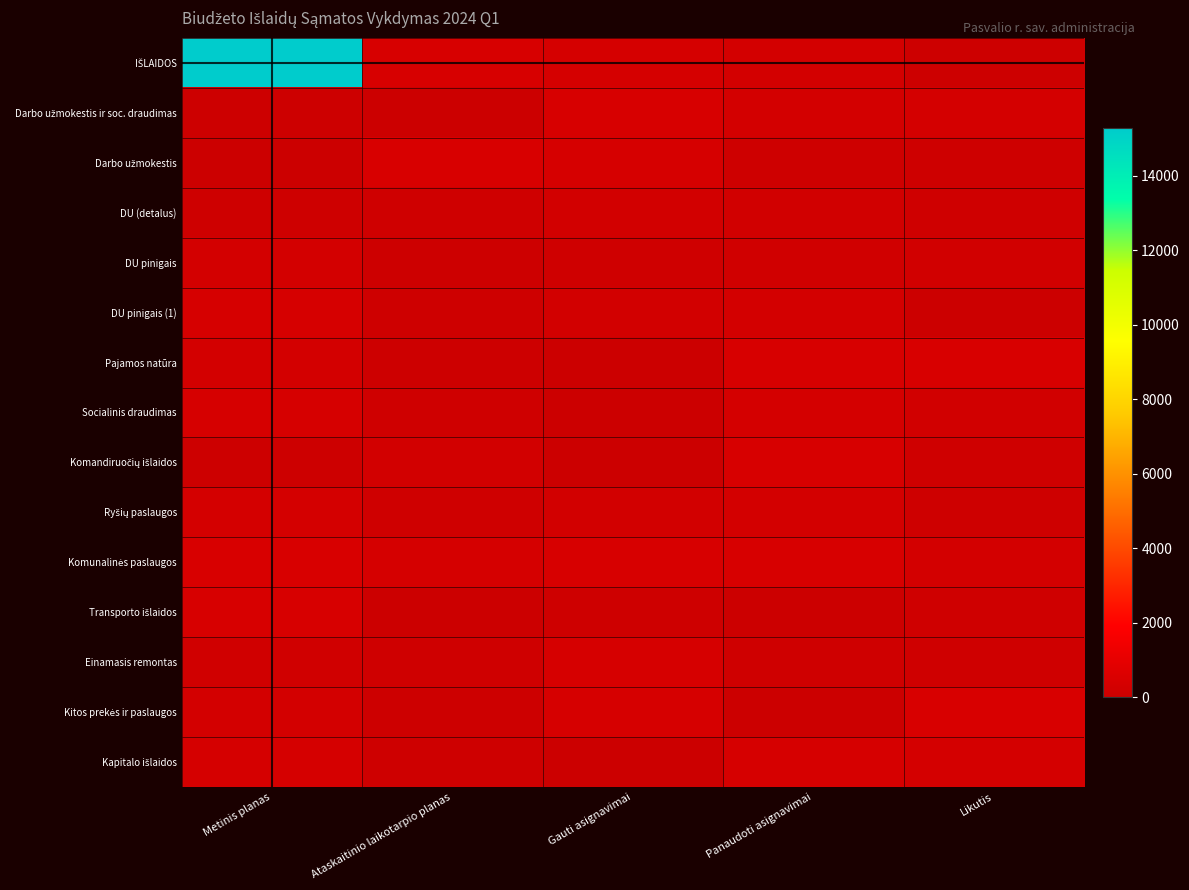

What is the total value across all series at Likutis?

3293.5